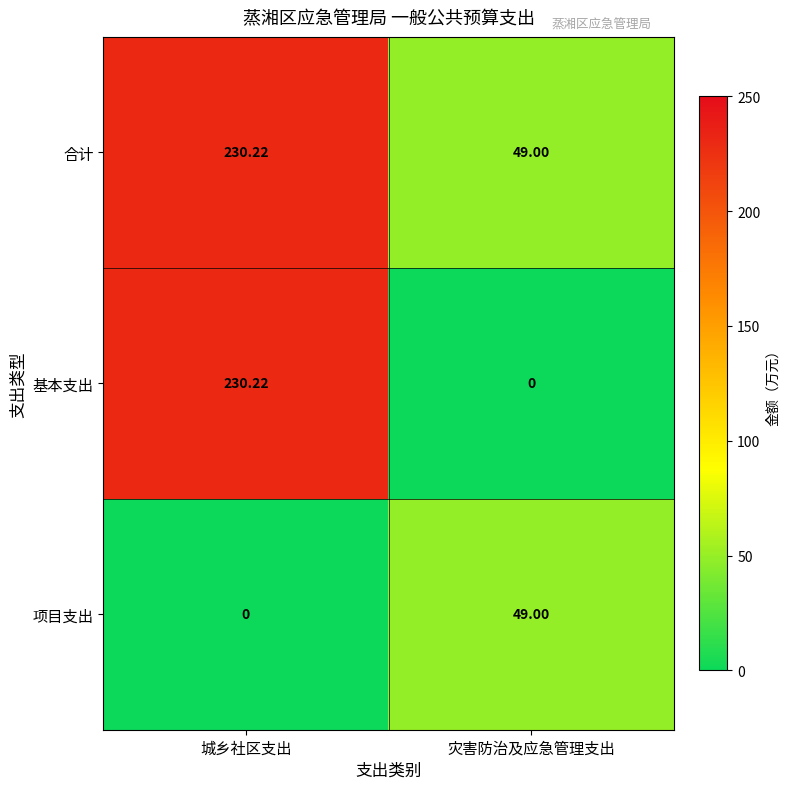

Rank the series by their average value, from lowest to highest.

项目支出, 基本支出, 合计